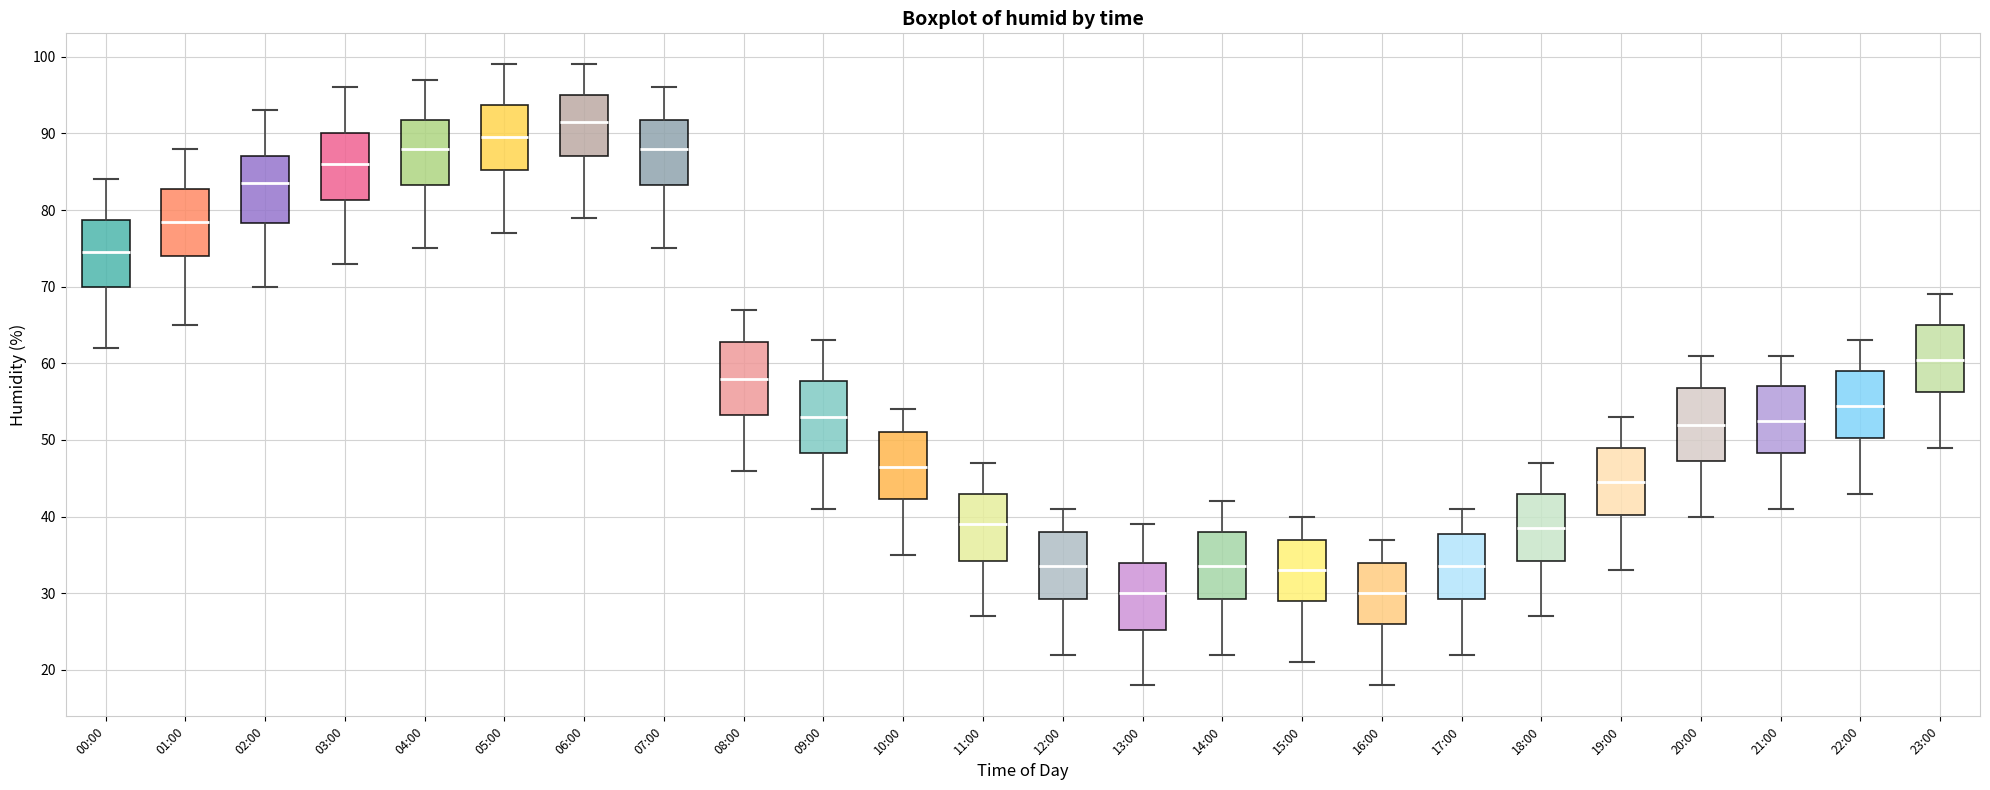

Reading left to right, read every box against the y-axis: the position of its median line, the range the box covers, and the ends of its whiskers. The values are not printed on the chart, so give them approximately, as read against the axis.

00:00: median 75, box 70 to 79, whiskers 62 to 84
01:00: median 79, box 74 to 83, whiskers 65 to 88
02:00: median 84, box 78 to 87, whiskers 70 to 93
03:00: median 86, box 81 to 90, whiskers 73 to 96
04:00: median 88, box 83 to 92, whiskers 75 to 97
05:00: median 90, box 85 to 94, whiskers 77 to 99
06:00: median 92, box 87 to 95, whiskers 79 to 99
07:00: median 88, box 83 to 92, whiskers 75 to 96
08:00: median 58, box 53 to 63, whiskers 46 to 67
09:00: median 53, box 48 to 58, whiskers 41 to 63
10:00: median 47, box 42 to 51, whiskers 35 to 54
11:00: median 39, box 34 to 43, whiskers 27 to 47
12:00: median 34, box 29 to 38, whiskers 22 to 41
13:00: median 30, box 25 to 34, whiskers 18 to 39
14:00: median 34, box 29 to 38, whiskers 22 to 42
15:00: median 33, box 29 to 37, whiskers 21 to 40
16:00: median 30, box 26 to 34, whiskers 18 to 37
17:00: median 34, box 29 to 38, whiskers 22 to 41
18:00: median 39, box 34 to 43, whiskers 27 to 47
19:00: median 45, box 40 to 49, whiskers 33 to 53
20:00: median 52, box 47 to 57, whiskers 40 to 61
21:00: median 53, box 48 to 57, whiskers 41 to 61
22:00: median 55, box 50 to 59, whiskers 43 to 63
23:00: median 61, box 56 to 65, whiskers 49 to 69